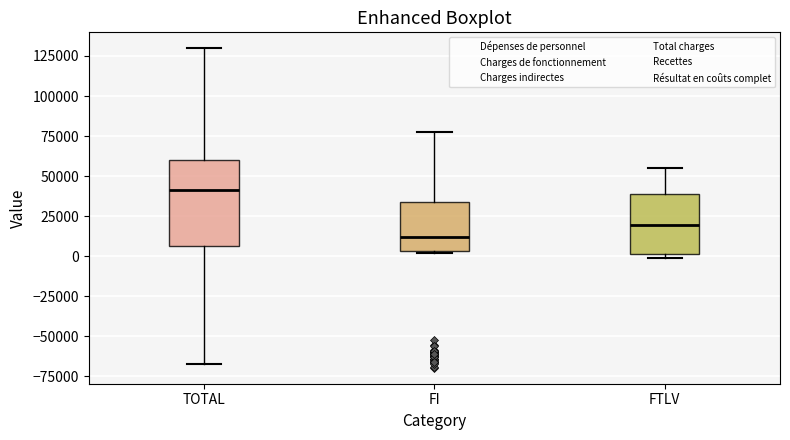

Reading left to right, read every box against the y-axis: the position of its median line, the range the box covers, and the ends of its whiskers. The values are not printed on the chart, so give them approximately, as read against the axis.

TOTAL: median 40000, box 5000 to 60000, whiskers -65000 to 130000
FI: median 10000, box 5000 to 35000, whiskers 0 to 80000
FTLV: median 20000, box 0 to 40000, whiskers 0 (just below the box's lower edge) to 55000